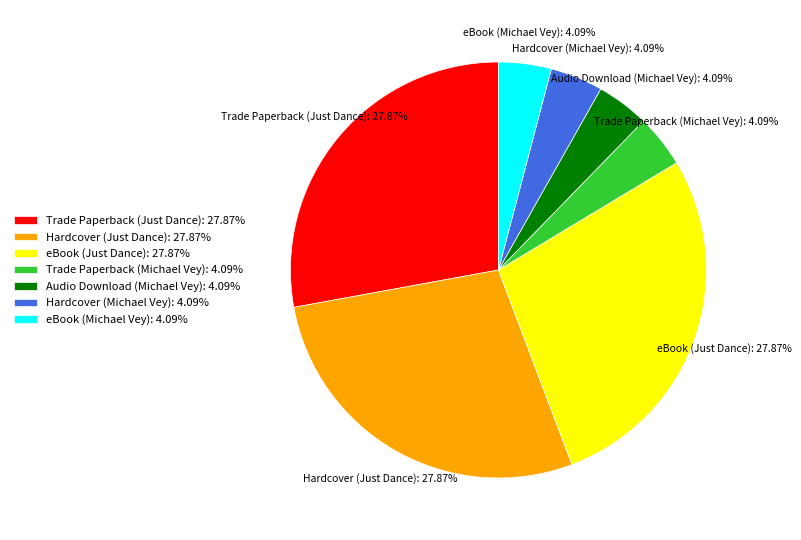

What is the ratio of the value at eBook (Just Dance) to the value at Audio Download (Michael Vey)?

6.8